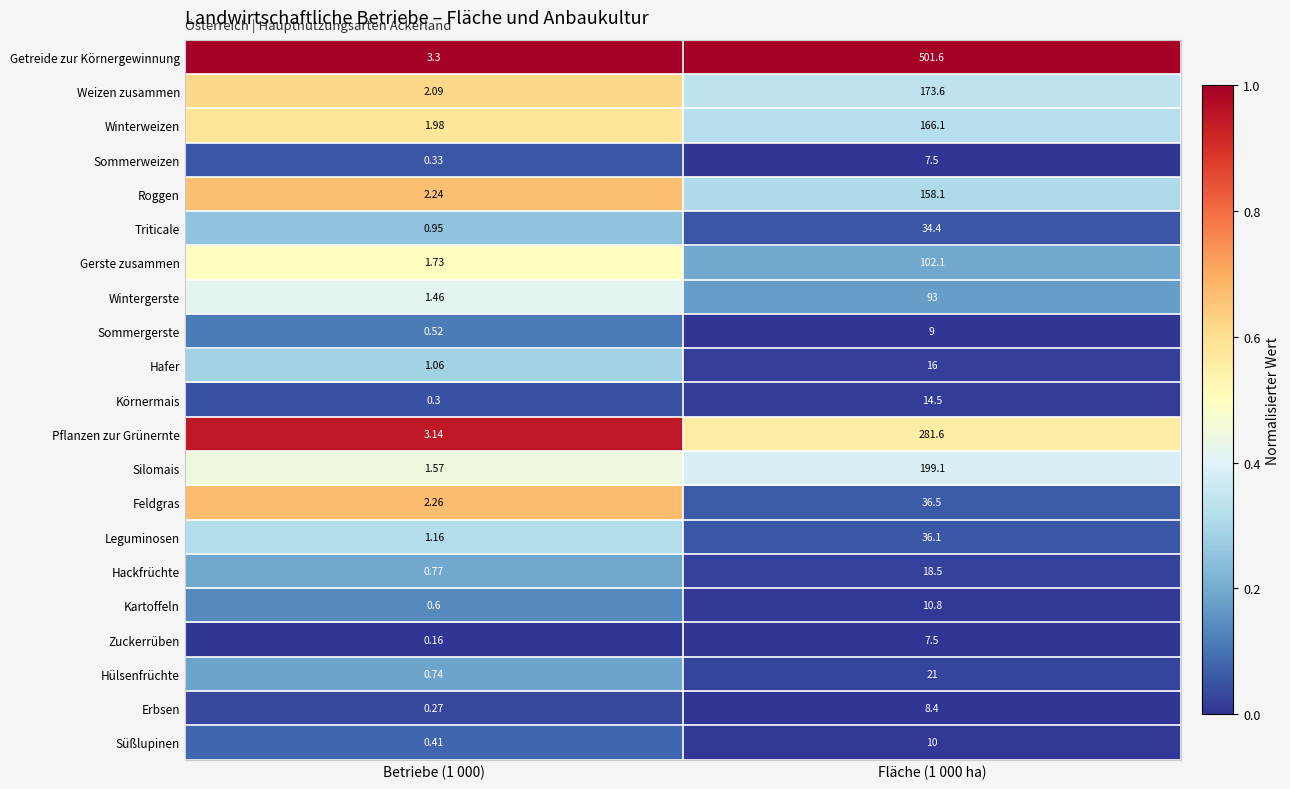

What is the greatest value displayed?

501.6